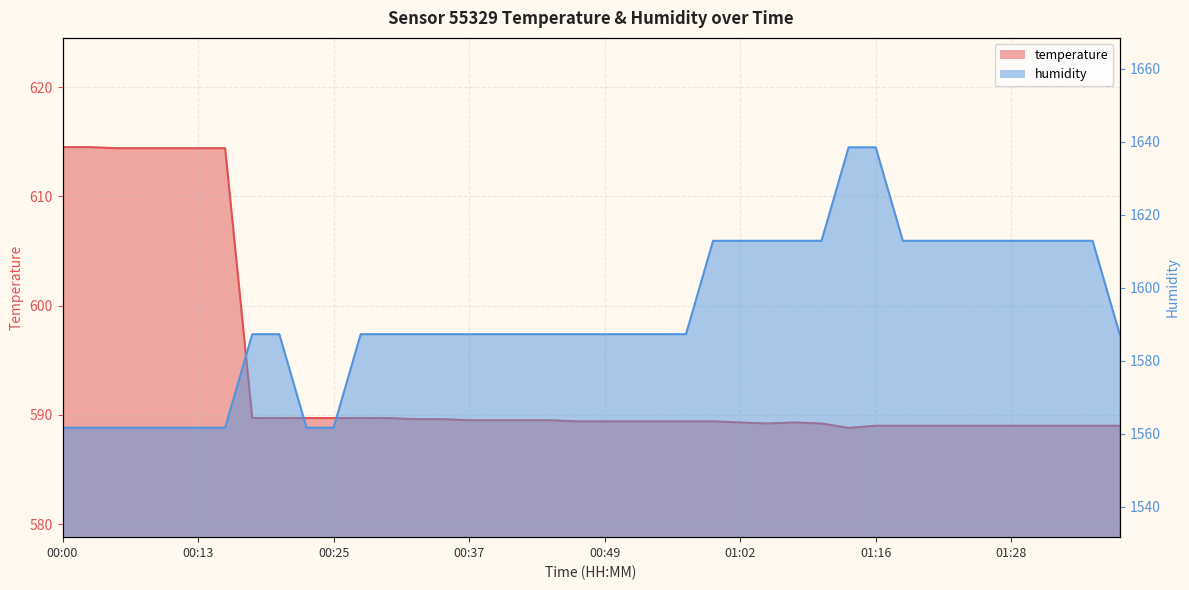

Which has a higher value, 13 or 16?

13